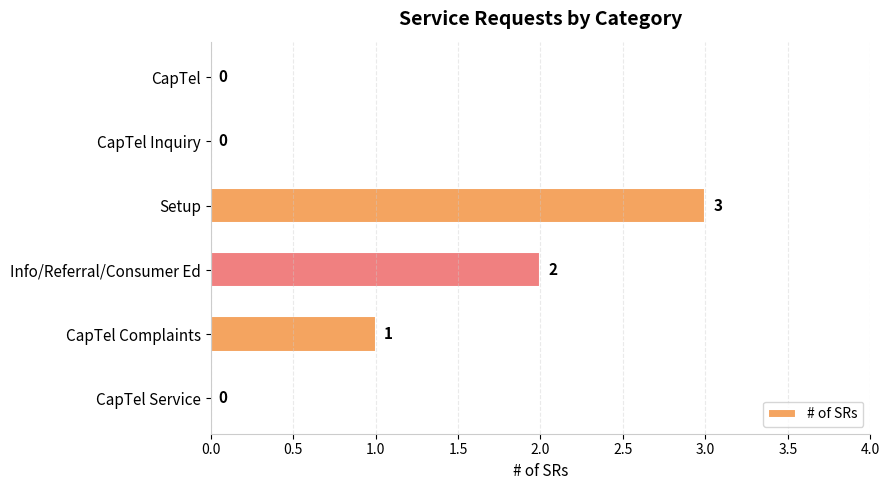

The value at Info/Referral/Consumer Ed is 2. True or false?

True